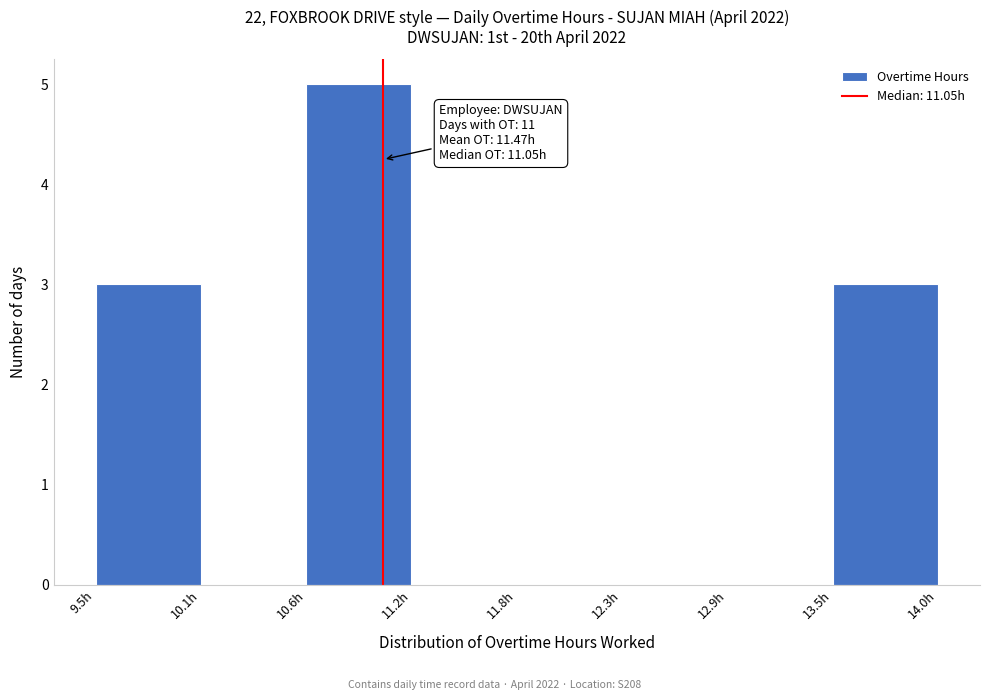

Which range on the x-axis has the tallest bar?

10.6 to 11.2